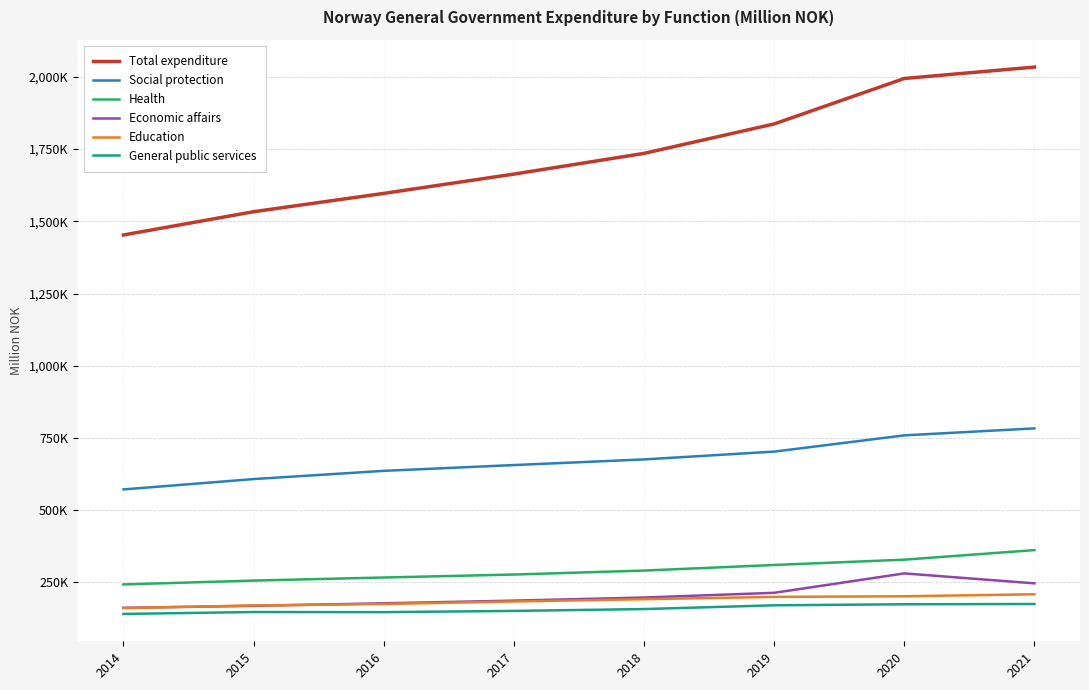

What is the sum of the Health values at 2018 and 2016?

557656